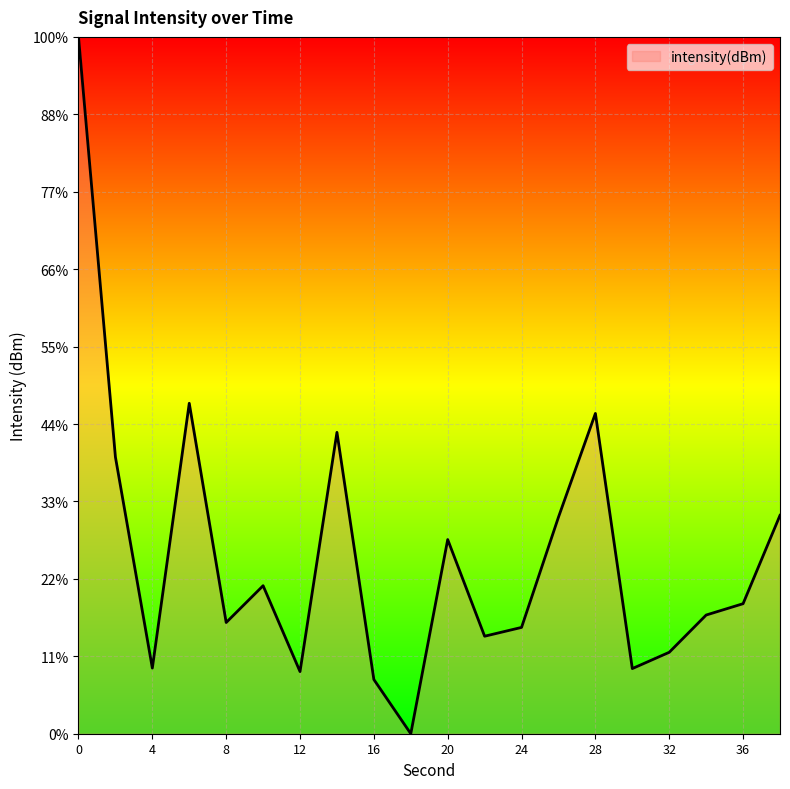

Does the chart display data point markers on the line(s)?

No